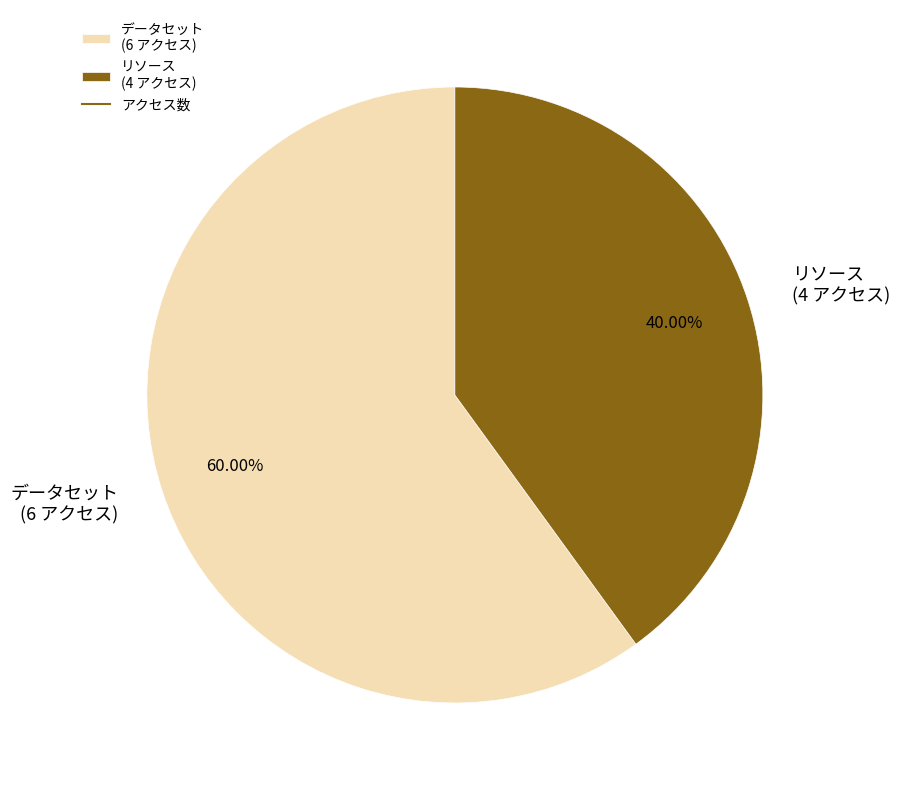

Which category accounts for the majority?

データセット (6 アクセス)